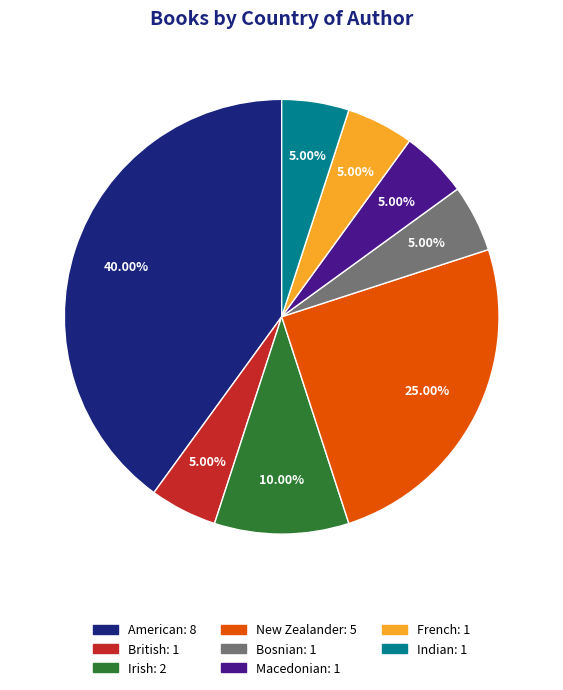

How much of the chart is everything except Macedonian?

95.0%